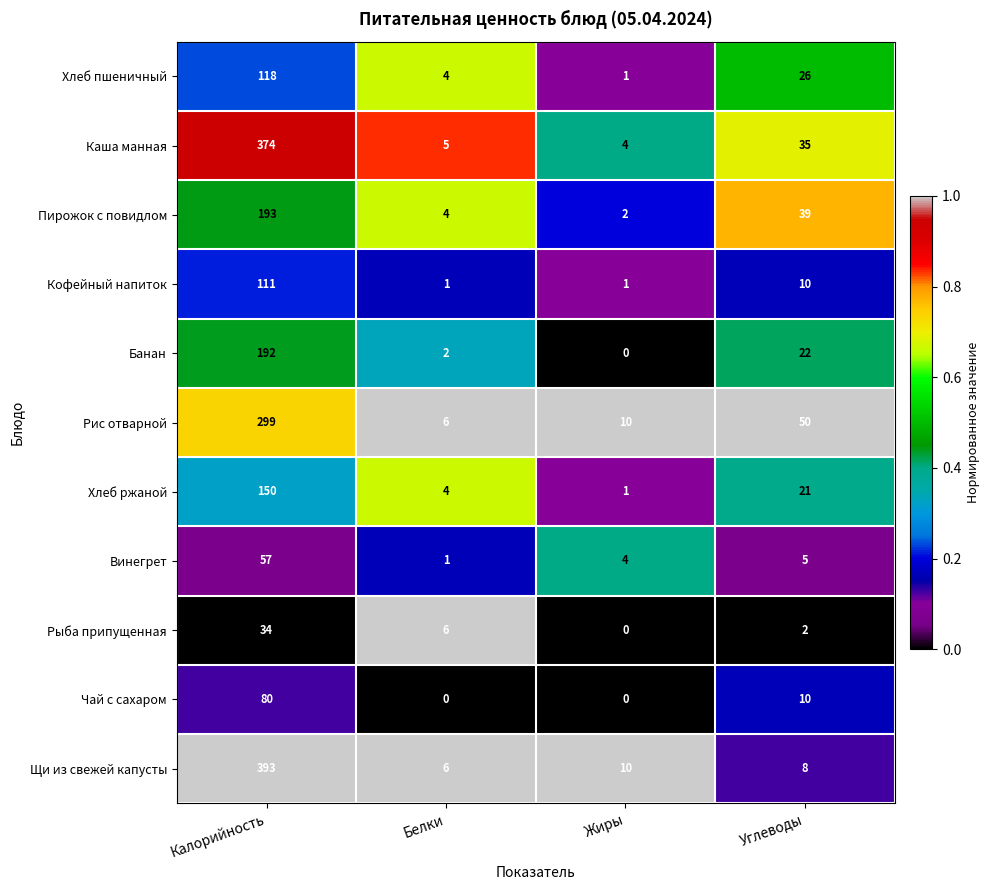

Rank the categories by Рыба припущенная value from highest to lowest.

Калорийность, Белки, Углеводы, Жиры